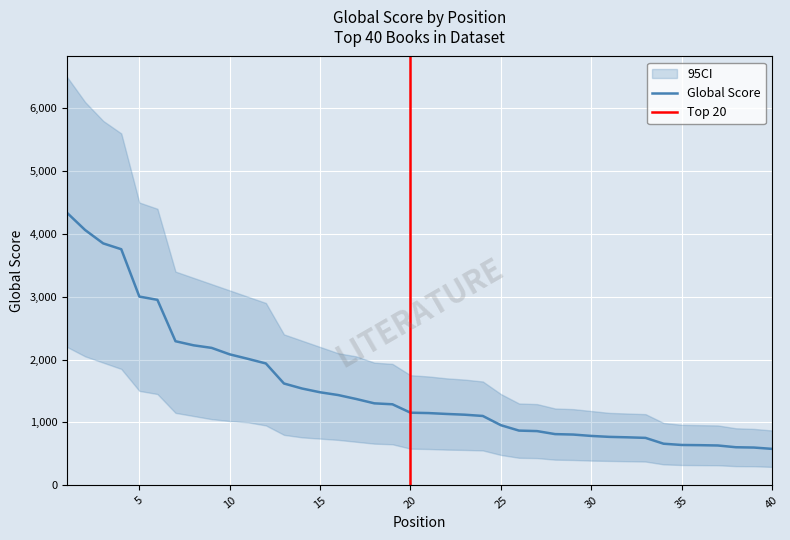

What is the difference between the maximum and second lowest values in the CI Lower series?

1900